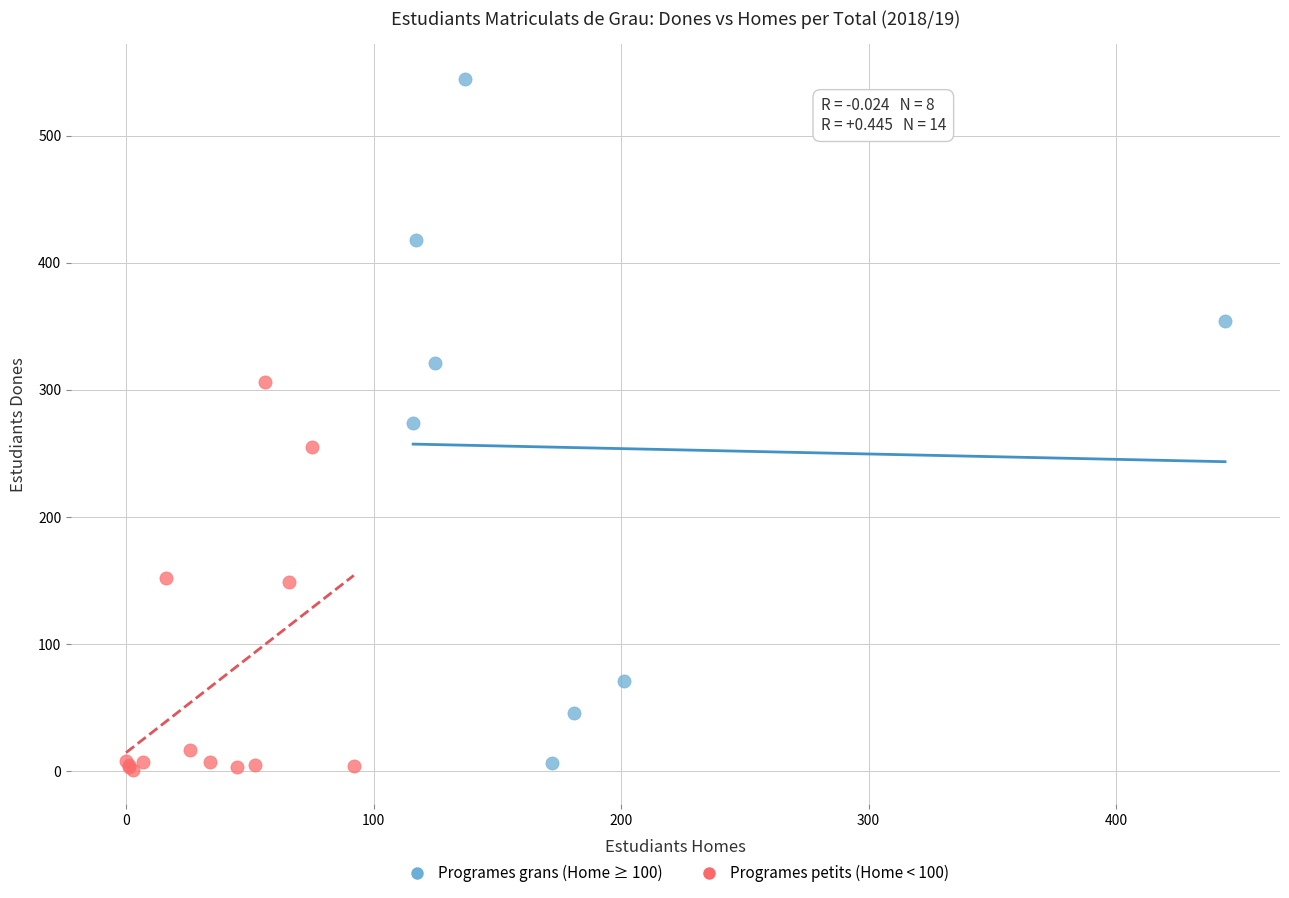

Which series contains the highest Y value?

Programes grans (Home ≥ 100)